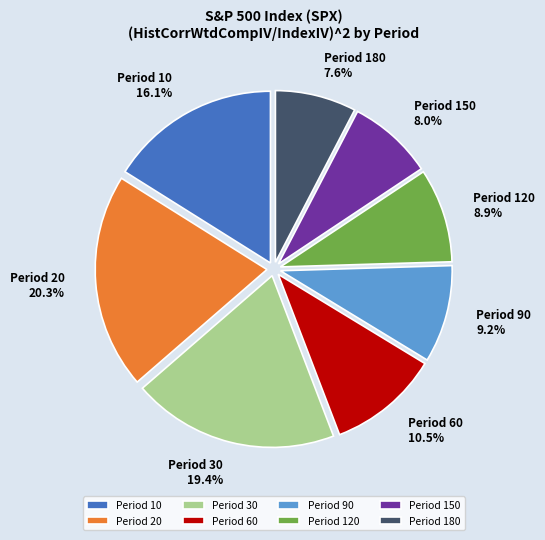

Between Period 10 and Period 150, which is larger?

Period 10